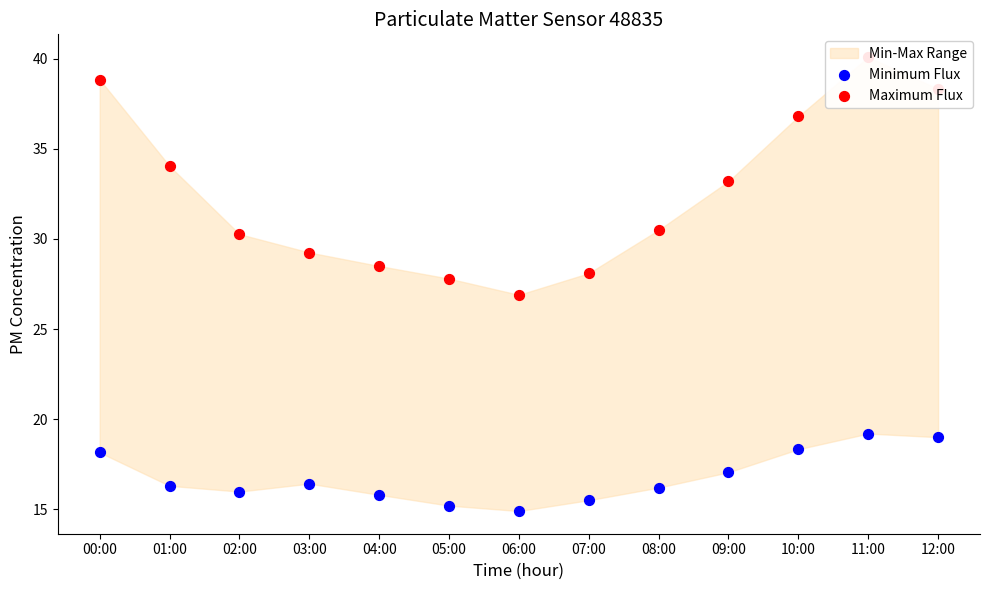

What is the total value across all series at 10:00?

55.1